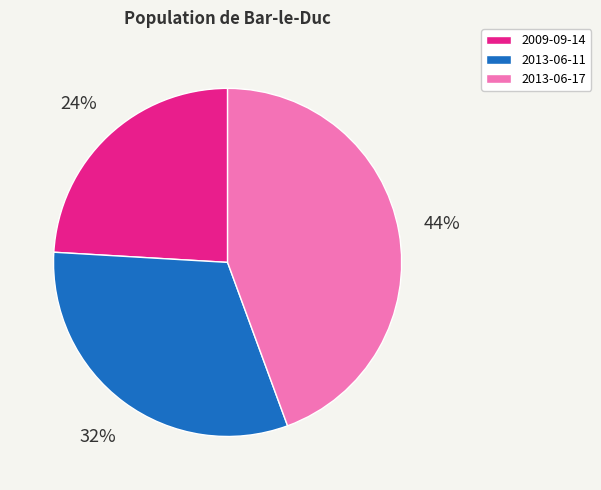

What percentage is the 2013-06-17 slice, to the nearest percent?

44%